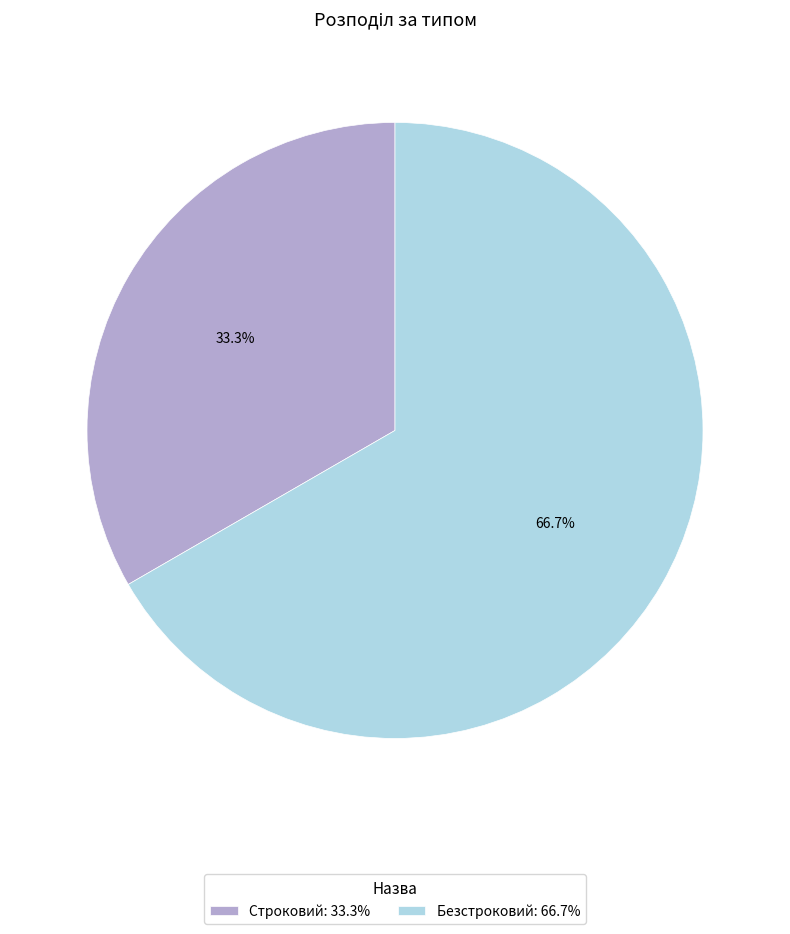

Is it true that Безстроковий is 55% of the pie?

False